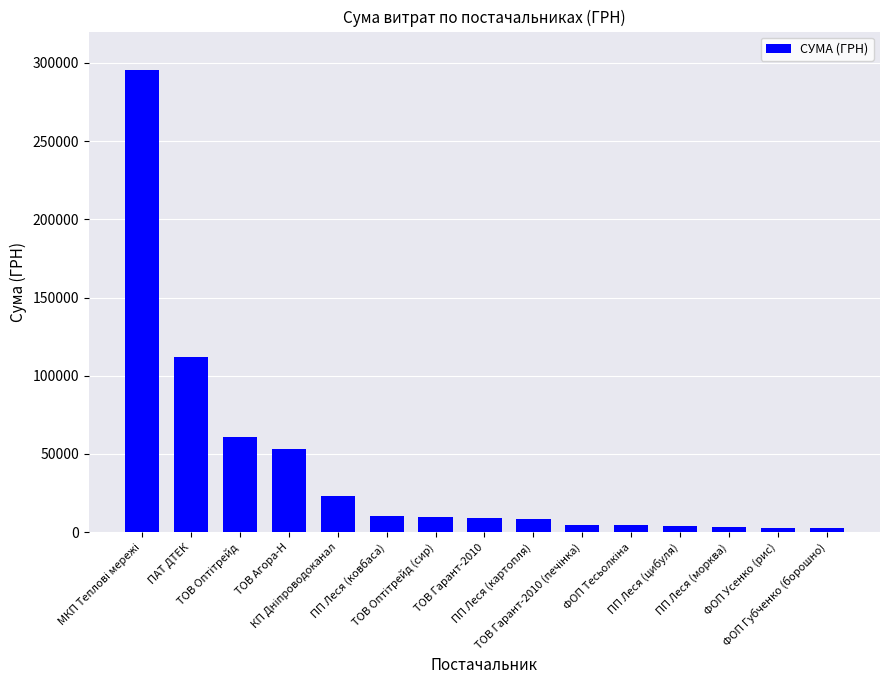

What is the value of the 12th bar from the left?

3855.6